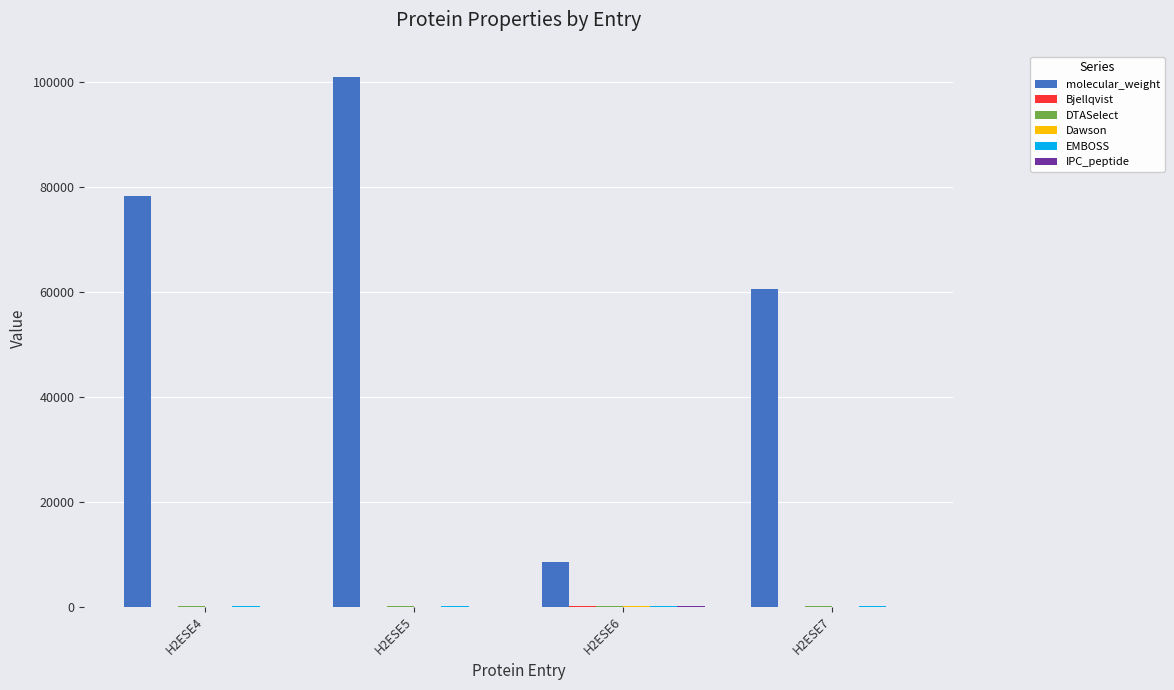

How many series are shown in this chart?

6